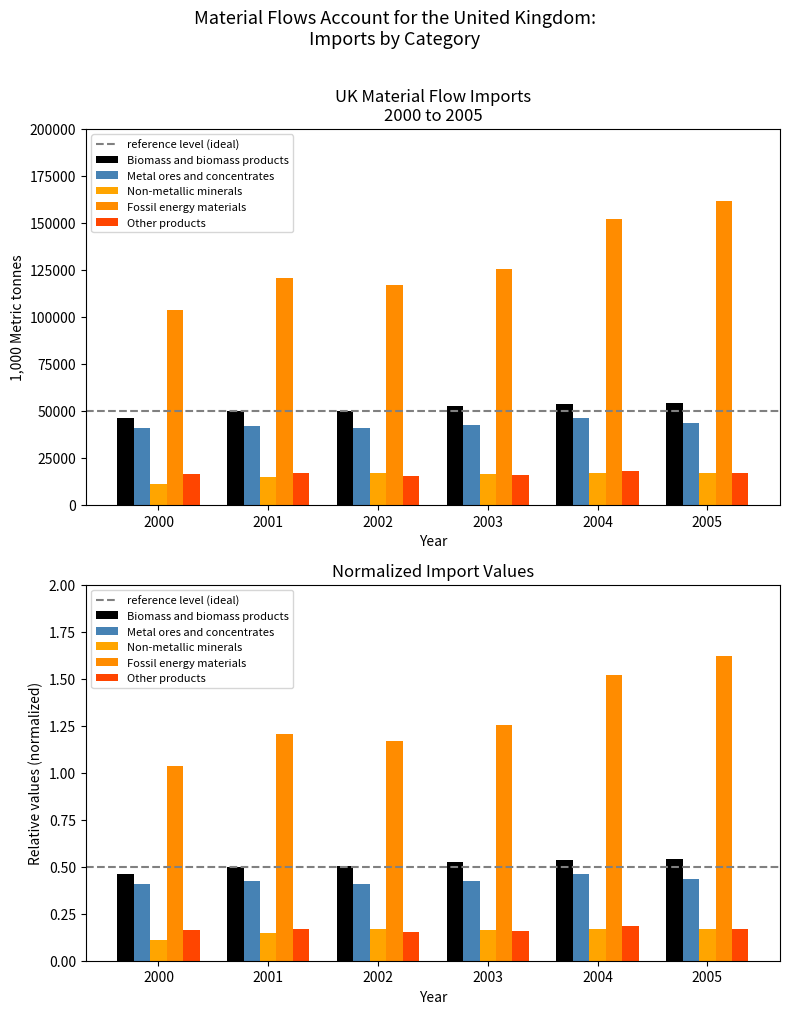

At which category does the chart reach its peak across all series?

2005